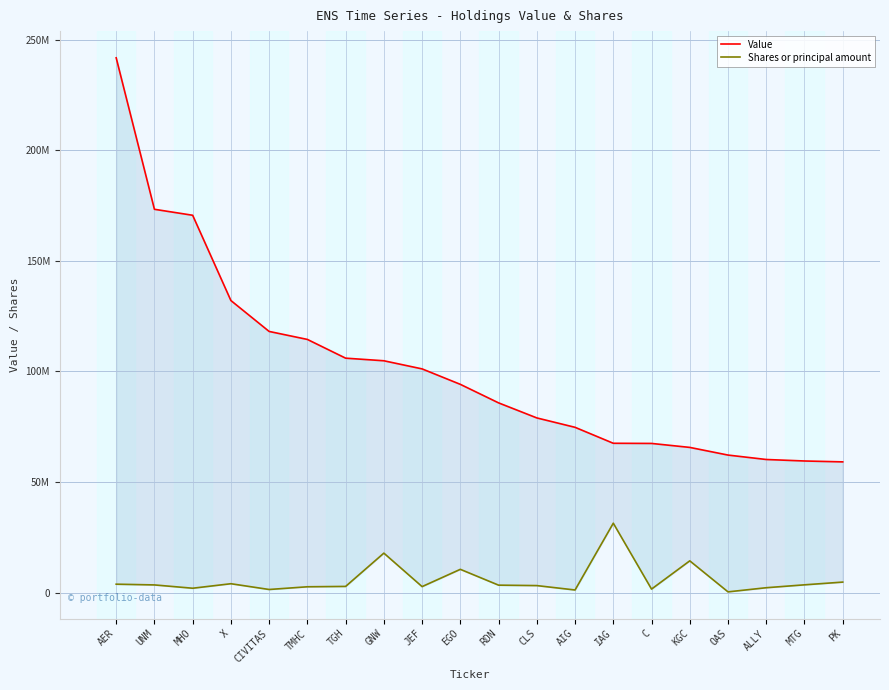

Reading right to left, extract all data points from this chart.

Value: PK=59145178	MTG=59545697	ALLY=60223323	OAS=62222401	KGC=65686148	C=67479852	IAG=67552710	AIG=74765451	CLS=79014449	RDN=85815484	EGO=94190818	JEF=101176419	GNW=104847952	TGH=106025010	TMHC=114495669	CIVITAS=118103599	X=132074886	MHO=170618092	UNM=173320965	AER=241789634
Shares or principal amount: PK=4800745	MTG=3567747	ALLY=2257246	OAS=383923	KGC=14404857	C=1640648	IAG=31419865	AIG=1233753	CLS=3222449	RDN=3417582	EGO=10571360	JEF=2762119	GNW=17892142	TGH=2846309	TMHC=2687061	CIVITAS=1460413	X=4066345	MHO=2030201	UNM=3523500	AER=3858140